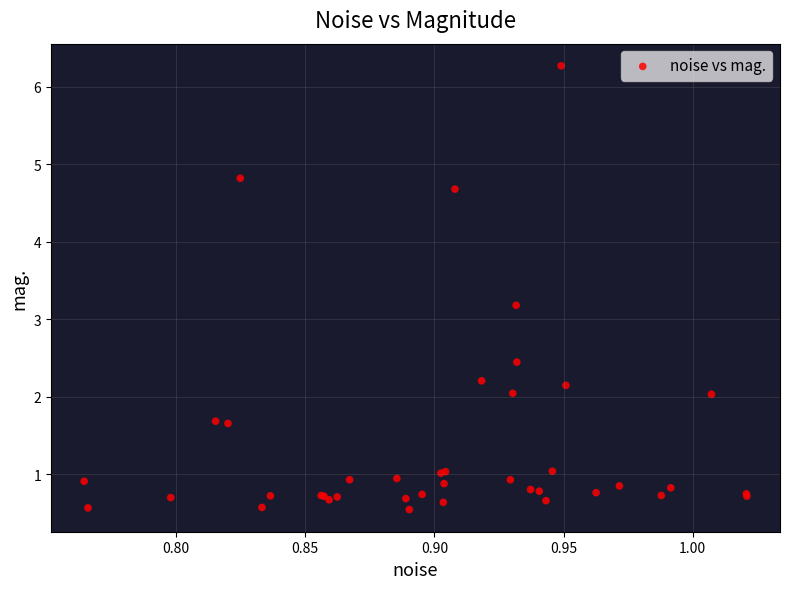

What Y value in the scatter plot is closest to 3?

3.2